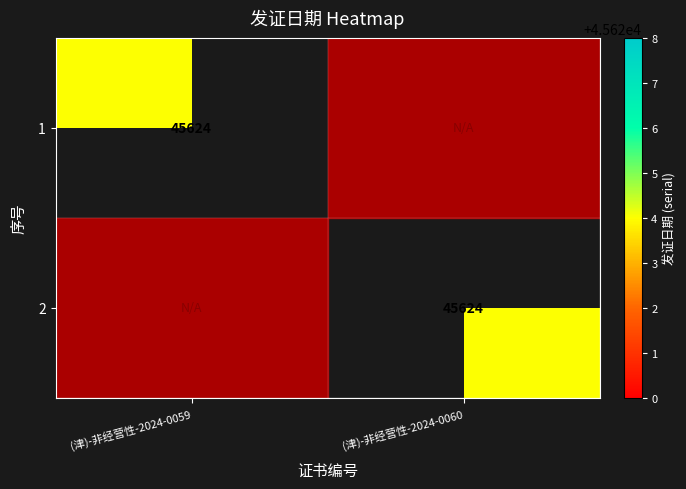

The 1 series shows 45624 at (津)-非经营性-2024-0059. True or false?

True